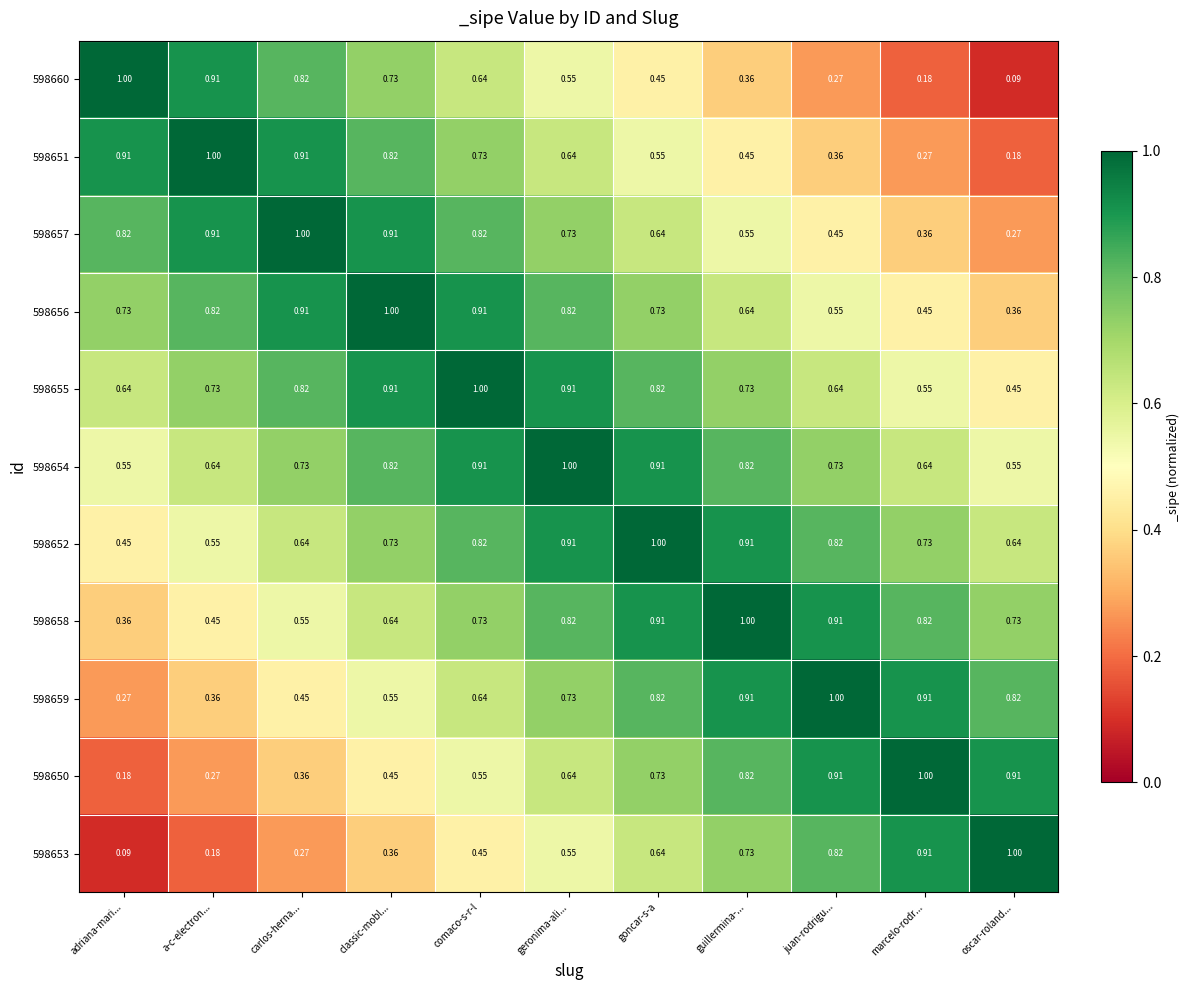

Which category has the lowest value in the 598658 series?

adriana-mari...